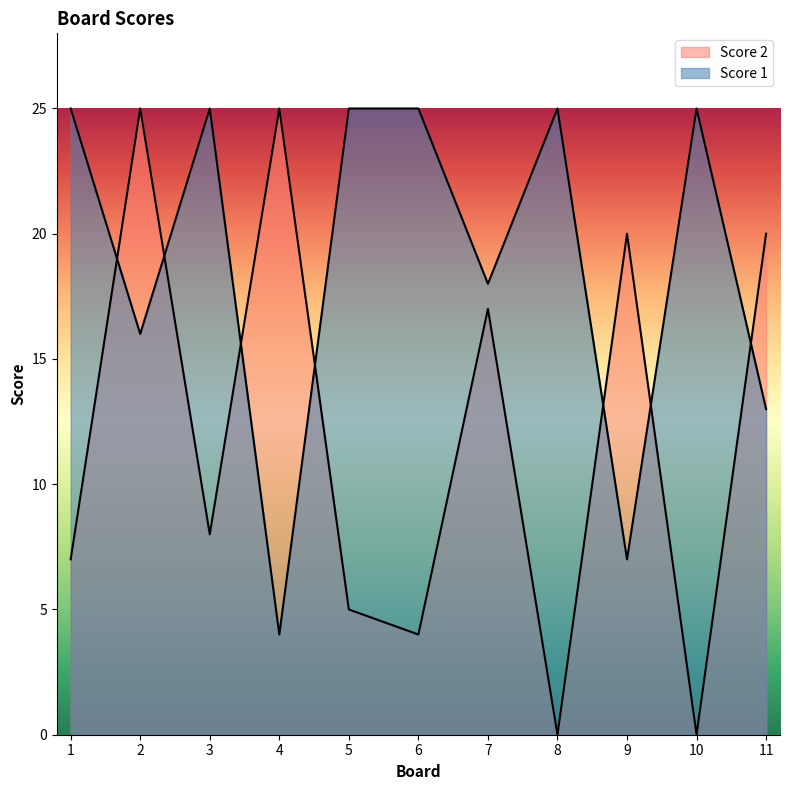

List the series in order of their peak value, highest first.

Score 2, Score 1